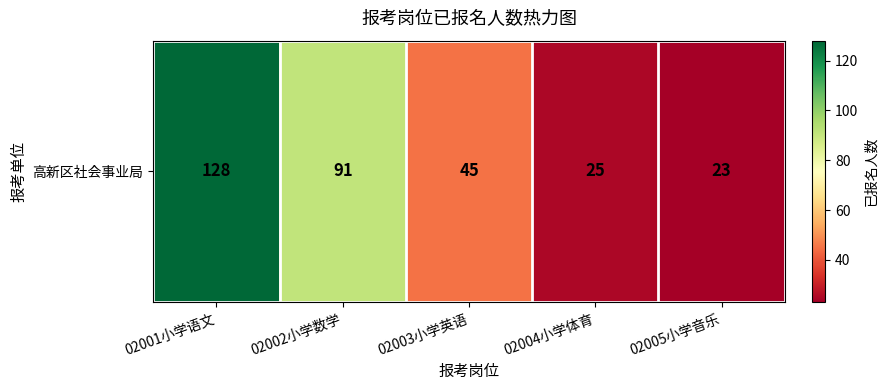

What is the average value?

62